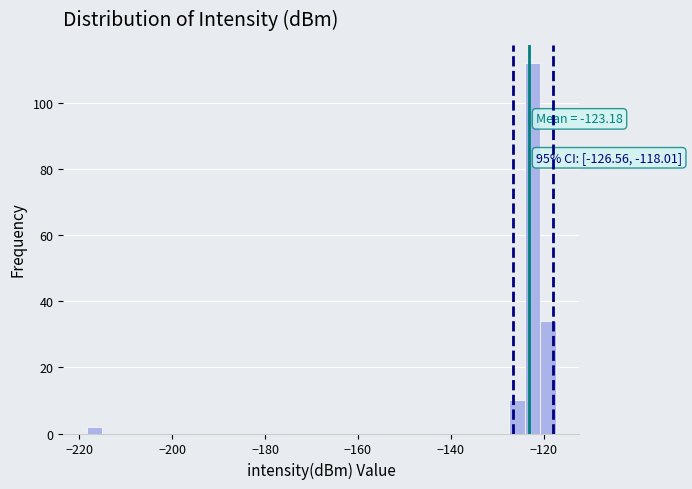

Read against the x-axis, roughly where is the centre of the tallest bar?

-122